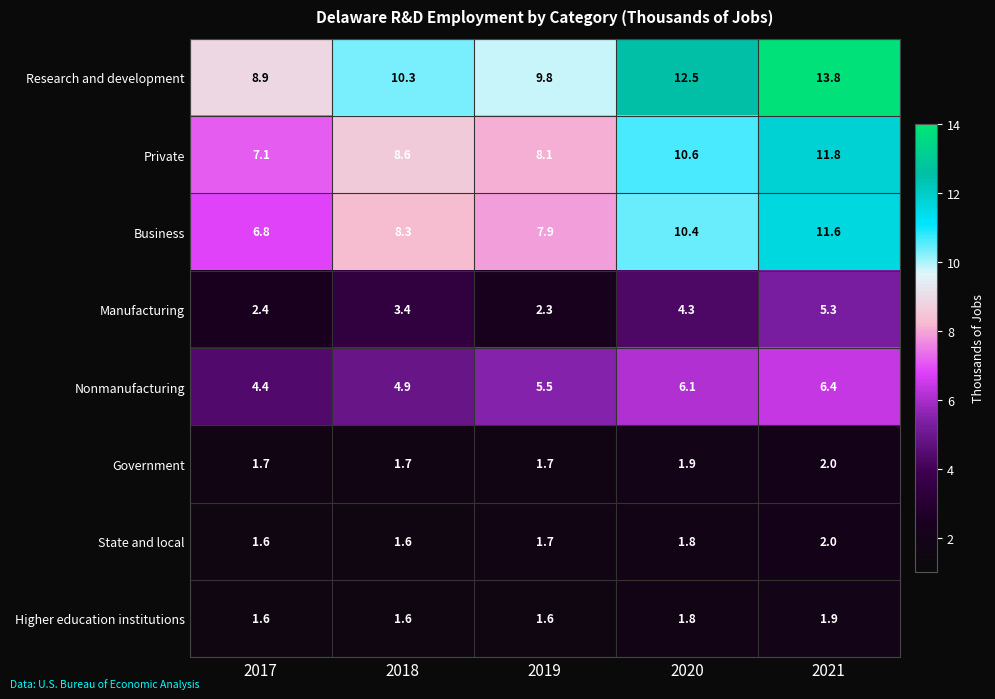

What is the total value across all series at 2020?

49.4